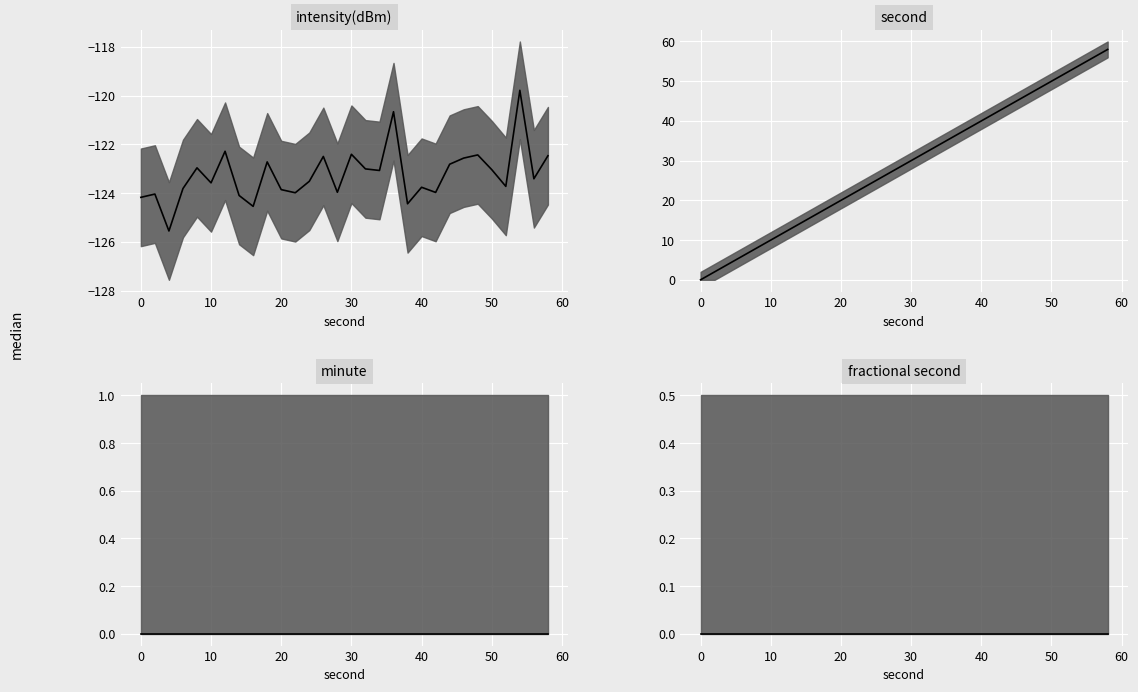

True or false: intensity(dBm) median and fractional second median intersect in this chart.

False